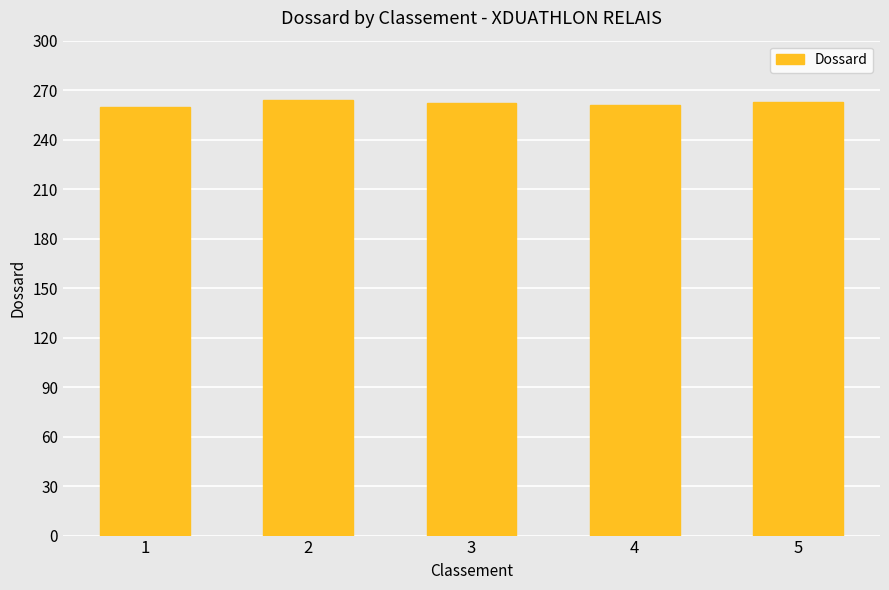

What is the sum of the values at 2 and 1?

524